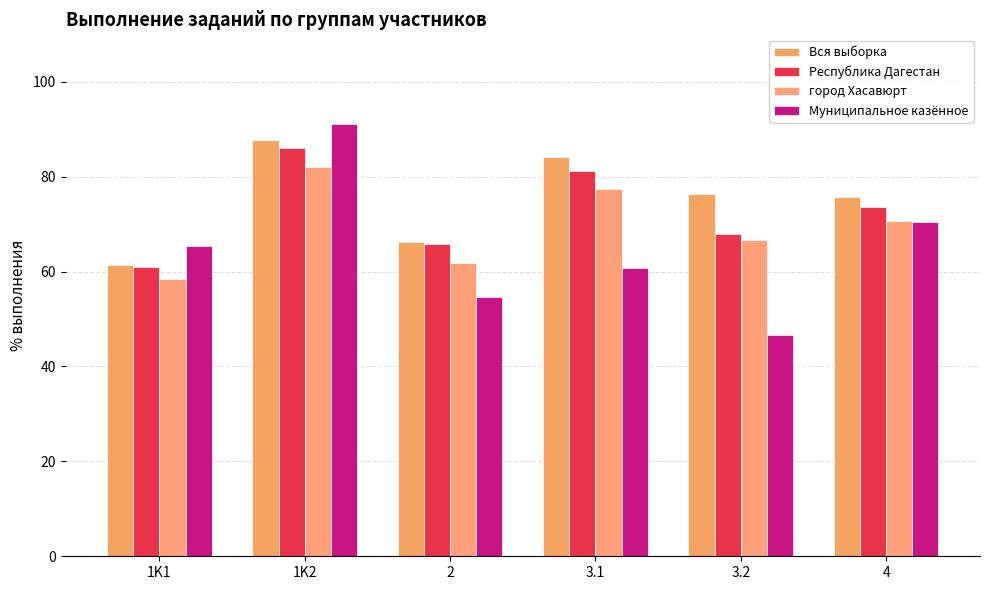

Reading right to left, extract all data points from this chart.

Вся выборка: 75.7	76.3	84.2	66.3	87.7	61.4
Республика Дагестан: 73.6	68.0	81.1	65.8	86.1	60.9
город Хасавюрт: 70.7	66.7	77.5	61.8	82.0	58.3
Муниципальное казённое: 70.5	46.7	60.7	54.7	91.2	65.4